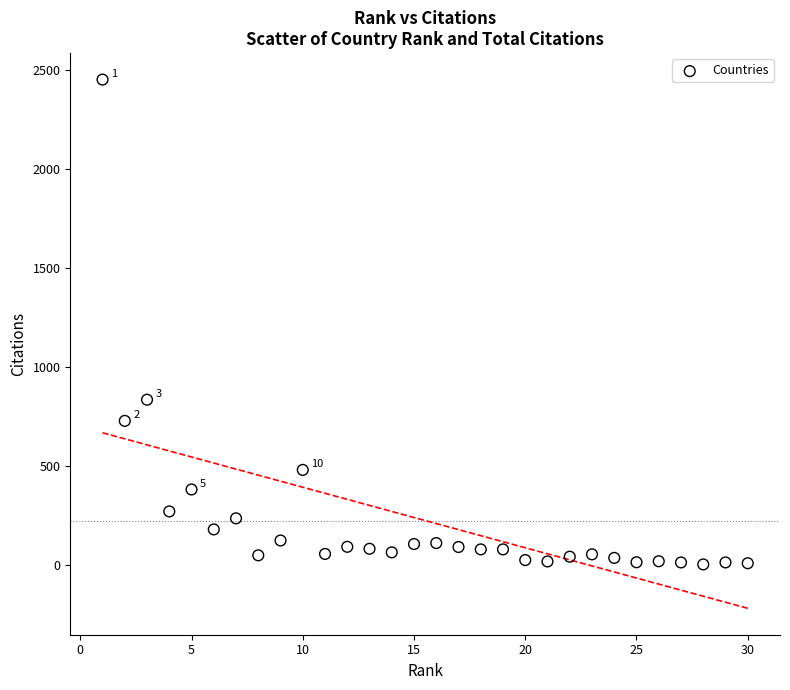

What is the range of X values (max minus min)?

29